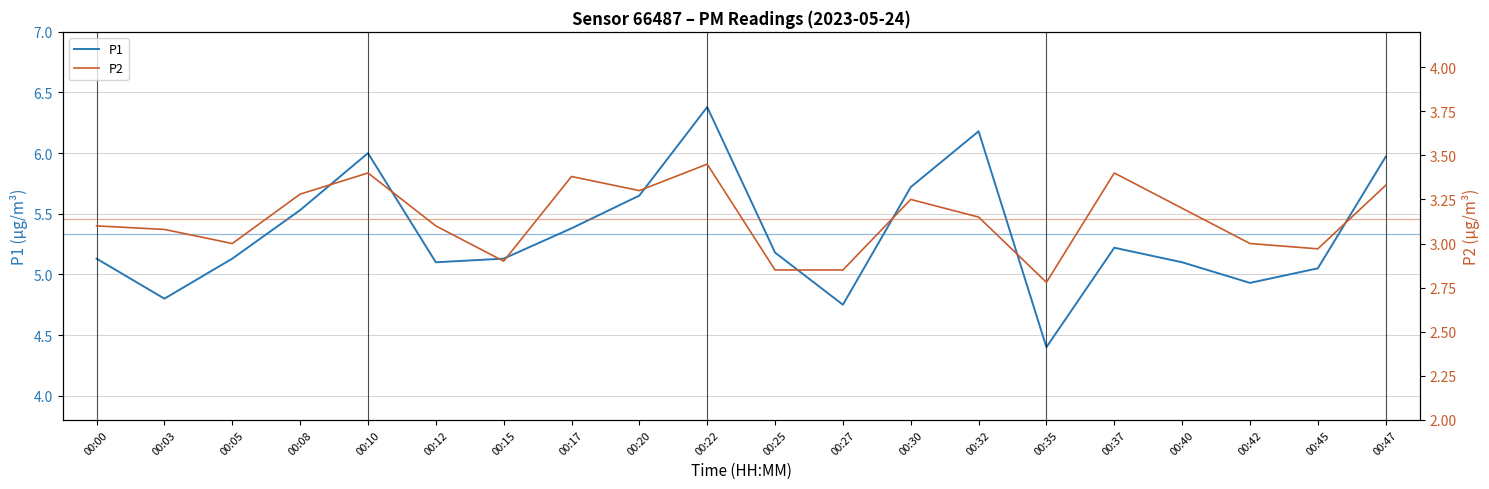

Which series has the largest total across all categories?

P1